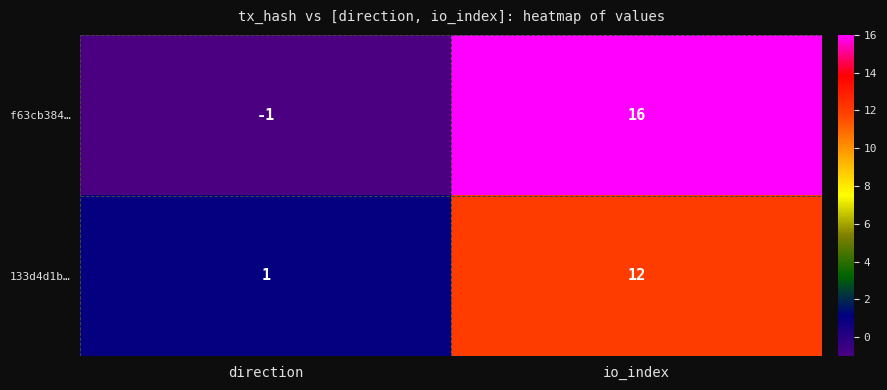

Which category has the highest value in the 133d4d1b… series?

io_index